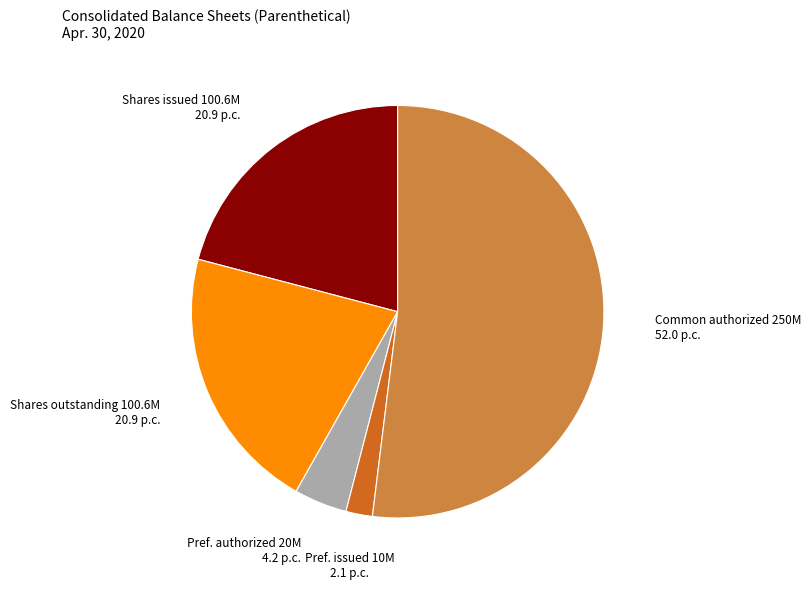

The Pref. authorized 20M slice represents 4% of the pie. True or false?

True